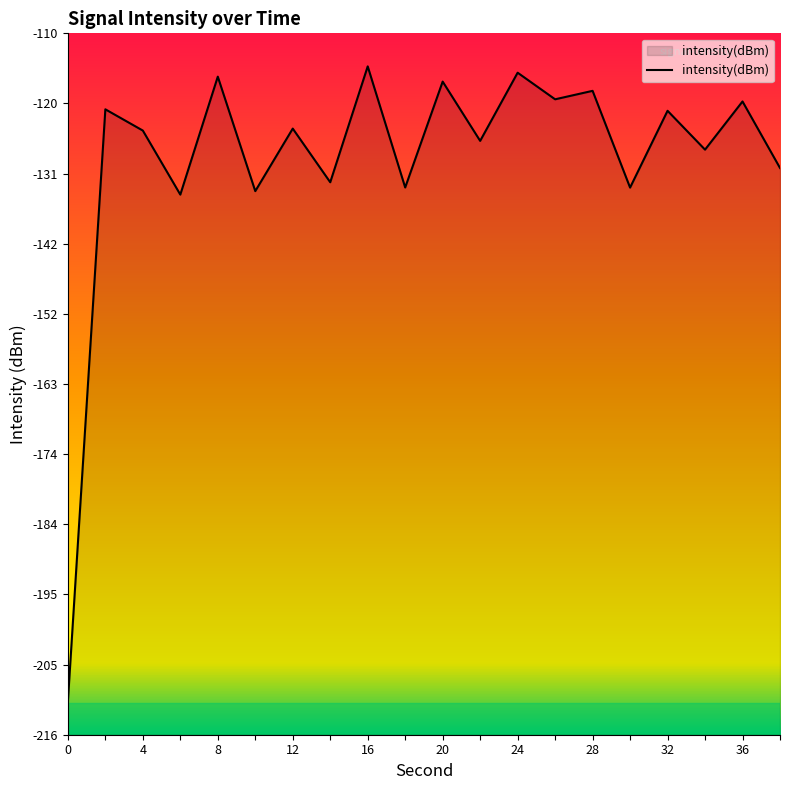

What is the minimum value shown in the chart?

-211.0